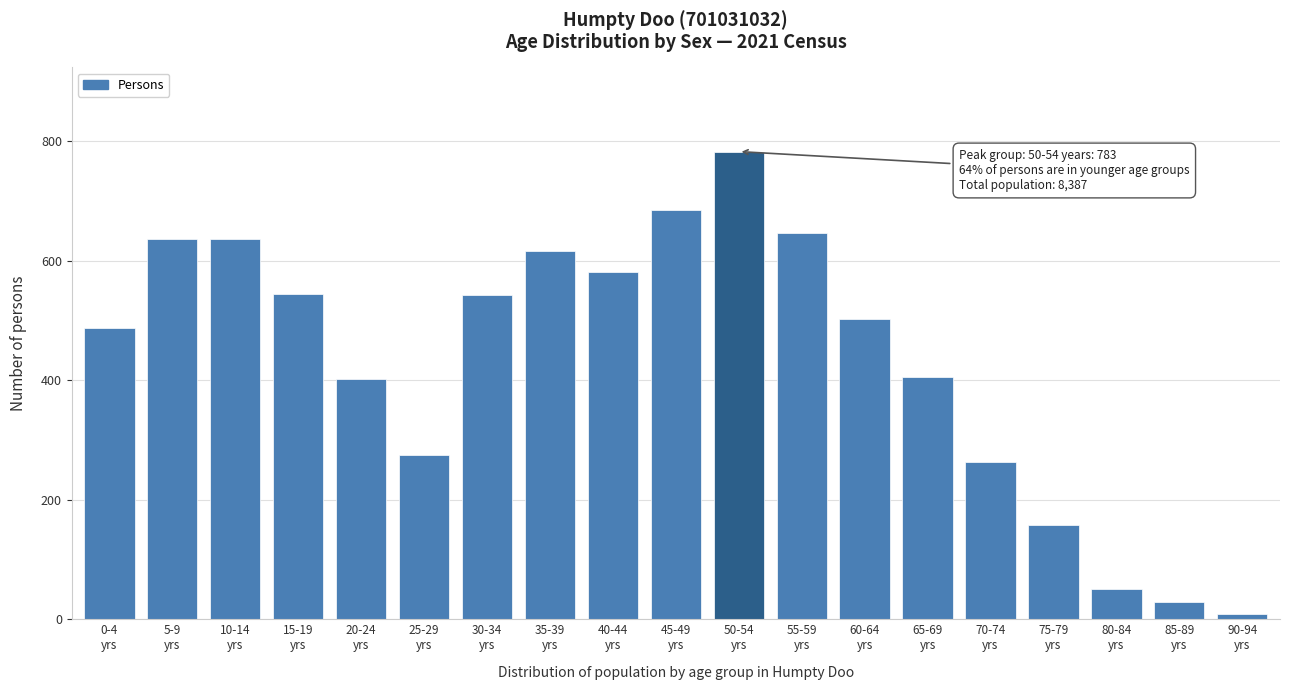

What is the average value?

435